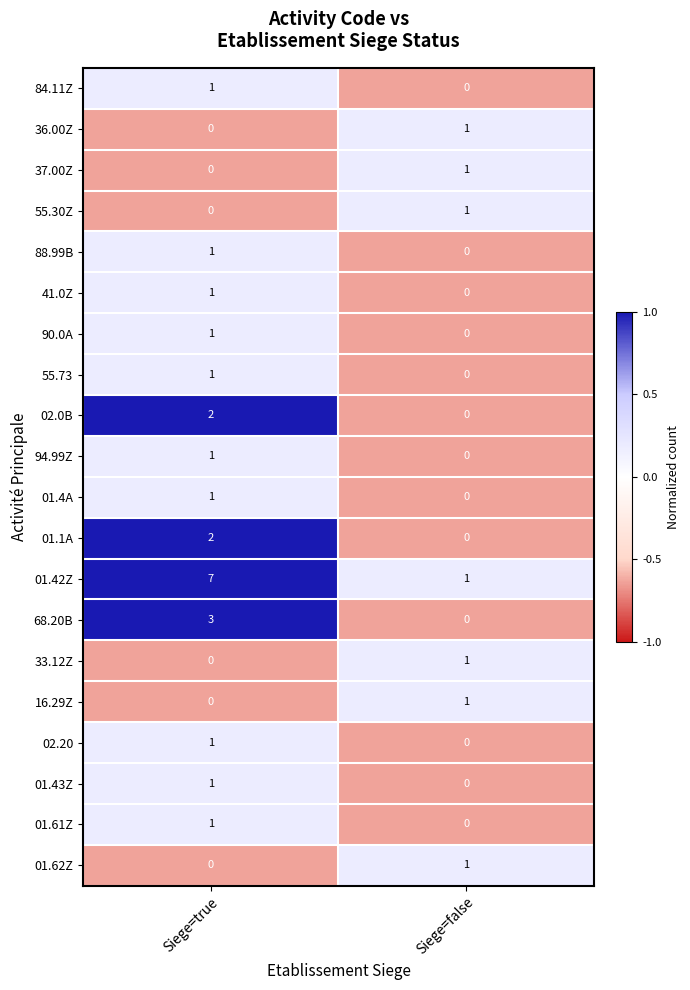

True or false: 16.29Z has a value of 1 at Siege=false.

True